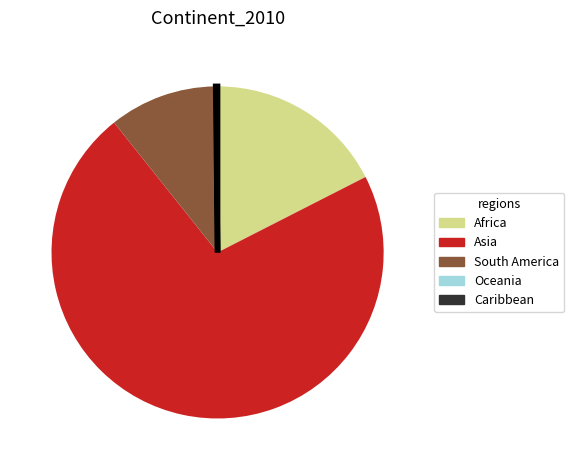

What is the ratio of the value at Asia to the value at Africa?

4.1